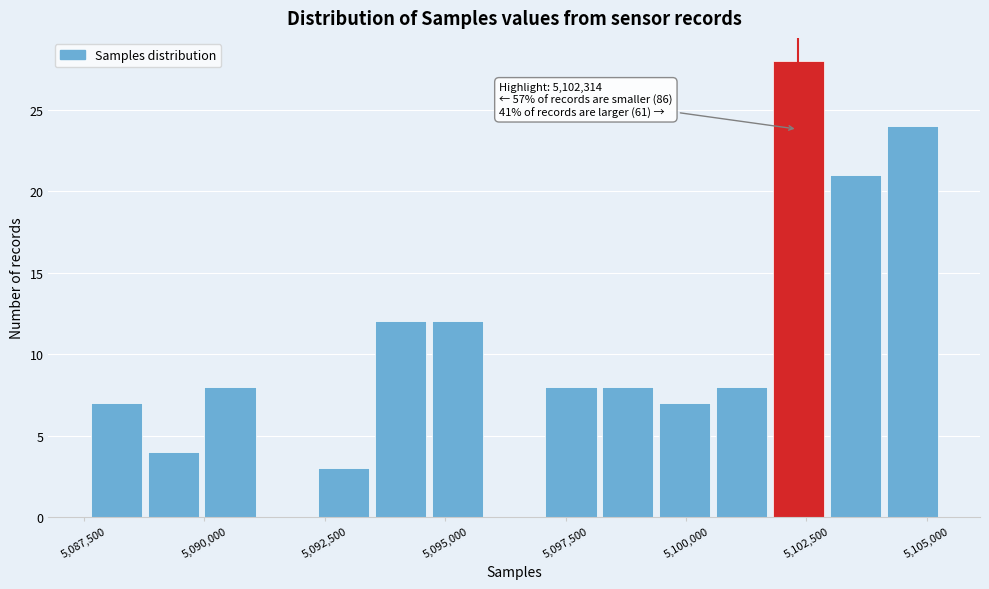

Read against the x-axis, roughly where is the centre of the tallest bar?

5102500